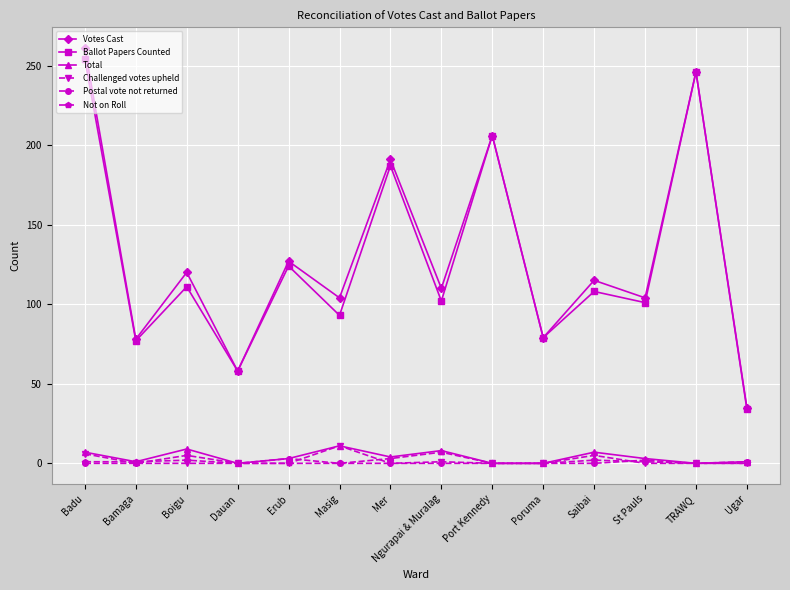

At how many categories does at least one series exceed 82?

10